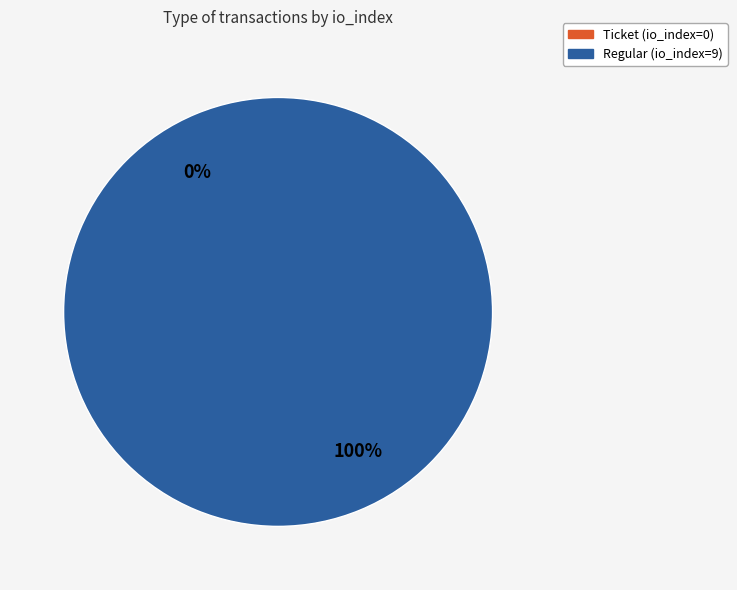

Is Ticket (io_index=0) the majority of the pie?

No